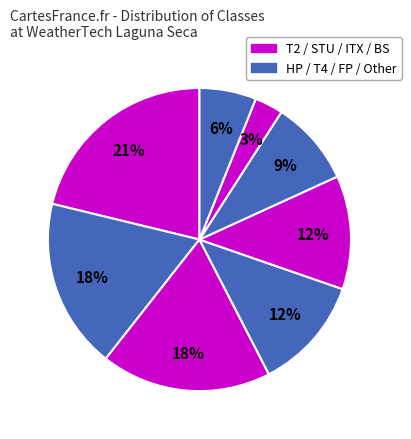

How many slices are in this pie chart?

8